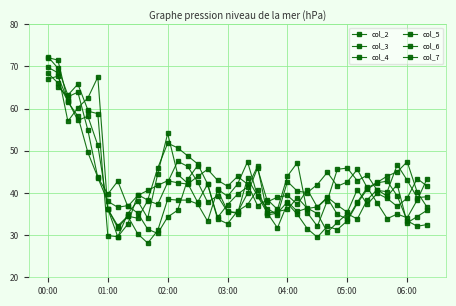

What is the difference between the maximum and minimum values in the col_2 series?

40.0